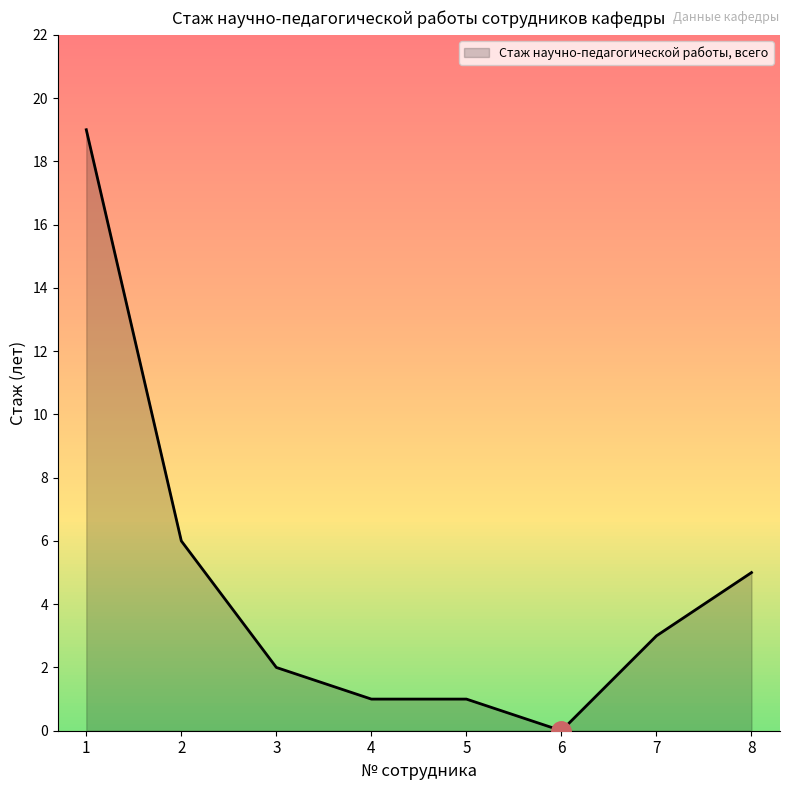

How many positive values are there?

7